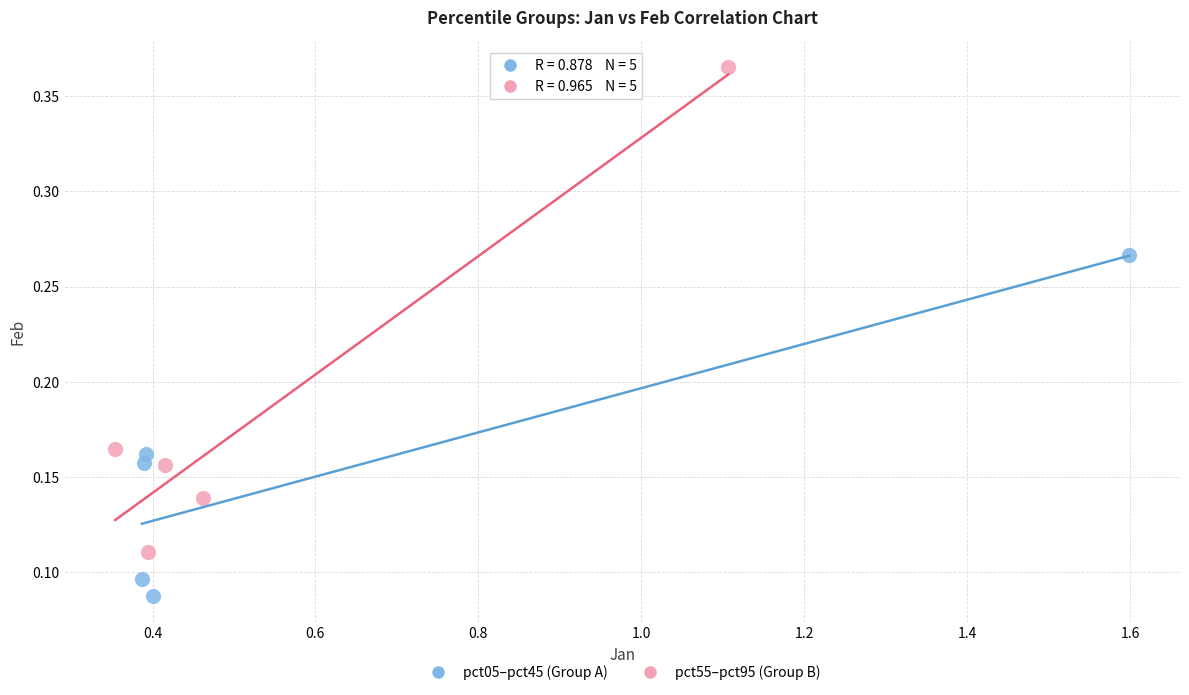

Which series has the widest spread of Y values?

pct55–pct95 (Group B)